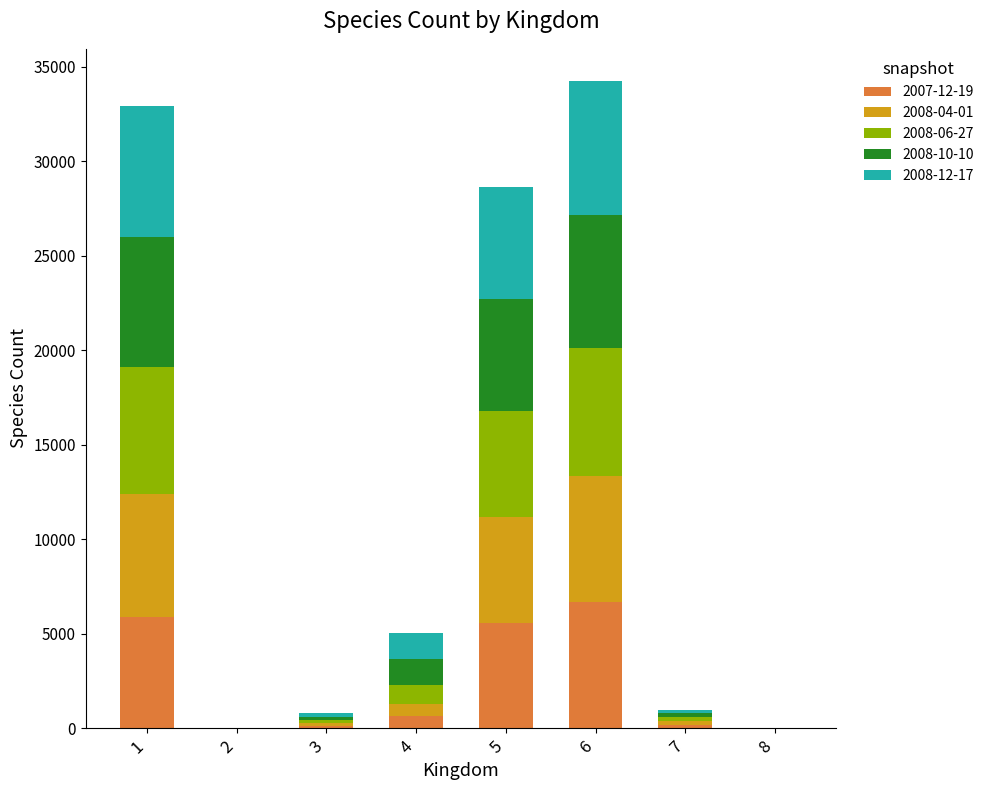

Does the chart contain stacked bars?

Yes